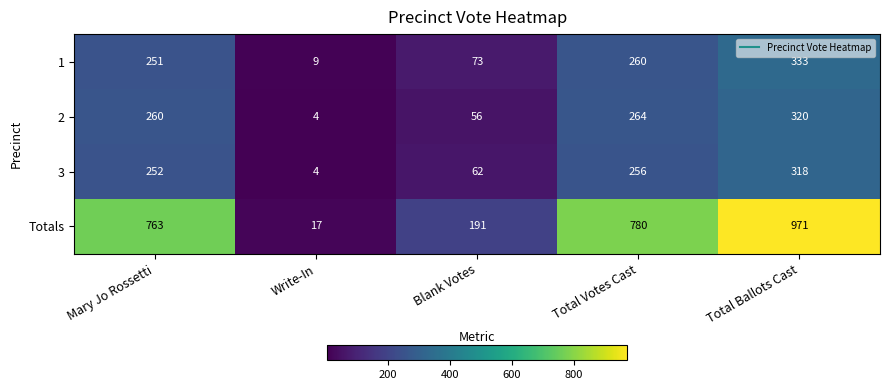

Reading left to right, extract all data points from this chart.

1: Mary Jo Rossetti=251	Write-In=9	Blank Votes=73	Total Votes Cast=260	Total Ballots Cast=333
2: Mary Jo Rossetti=260	Write-In=4	Blank Votes=56	Total Votes Cast=264	Total Ballots Cast=320
3: Mary Jo Rossetti=252	Write-In=4	Blank Votes=62	Total Votes Cast=256	Total Ballots Cast=318
Totals: Mary Jo Rossetti=763	Write-In=17	Blank Votes=191	Total Votes Cast=780	Total Ballots Cast=971